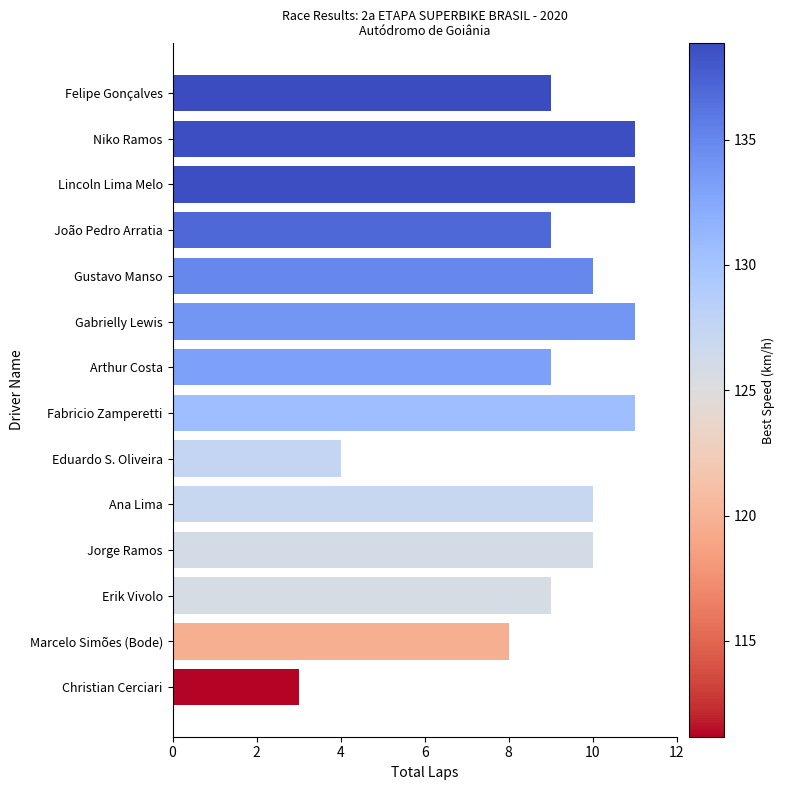

What is the label of the 6th bar from the left?

Gabrielly Lewis